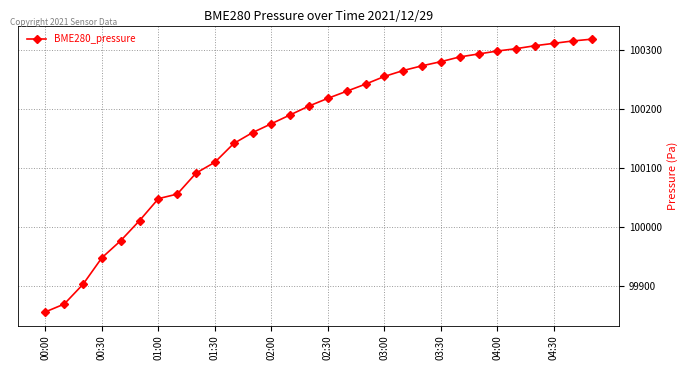

What is the value of the 12th point from the left?

100160.0